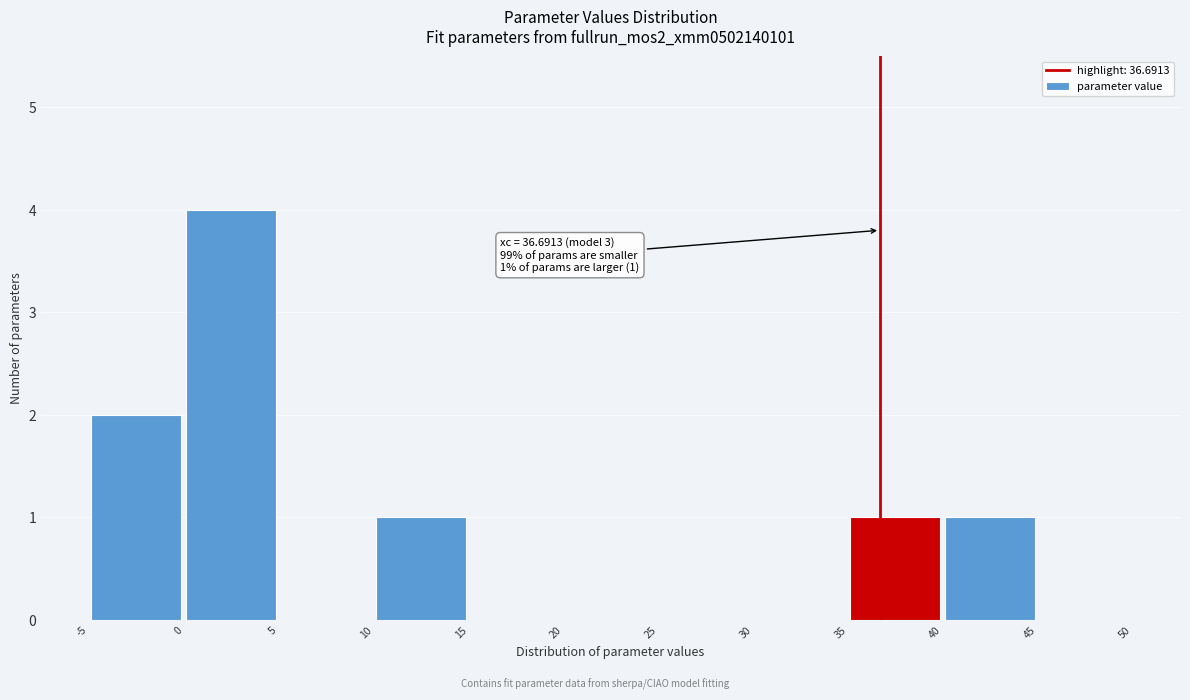

Over which range of the x-axis is the bar tallest?

0 to 5